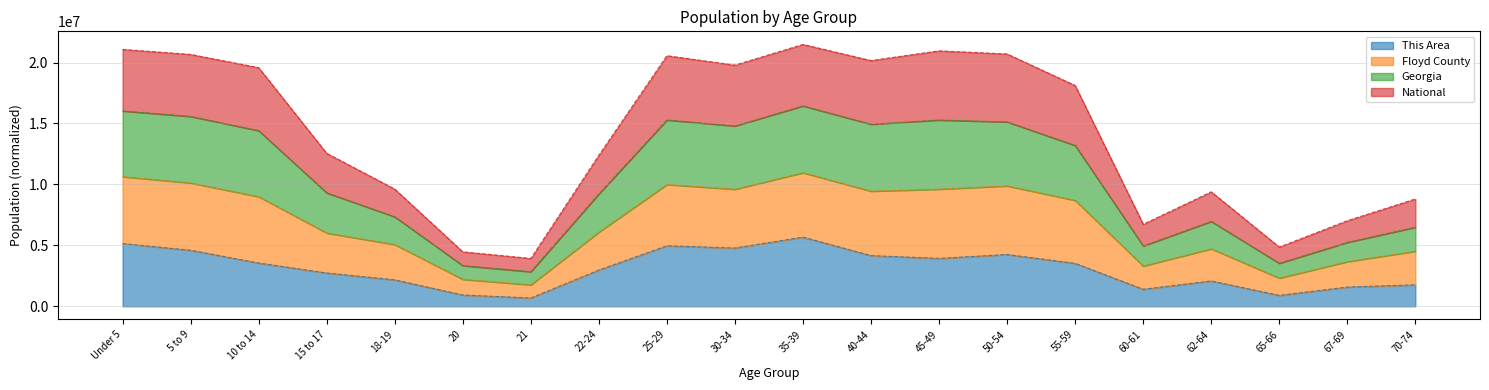

What is the minimum value for This Area?

683079.3